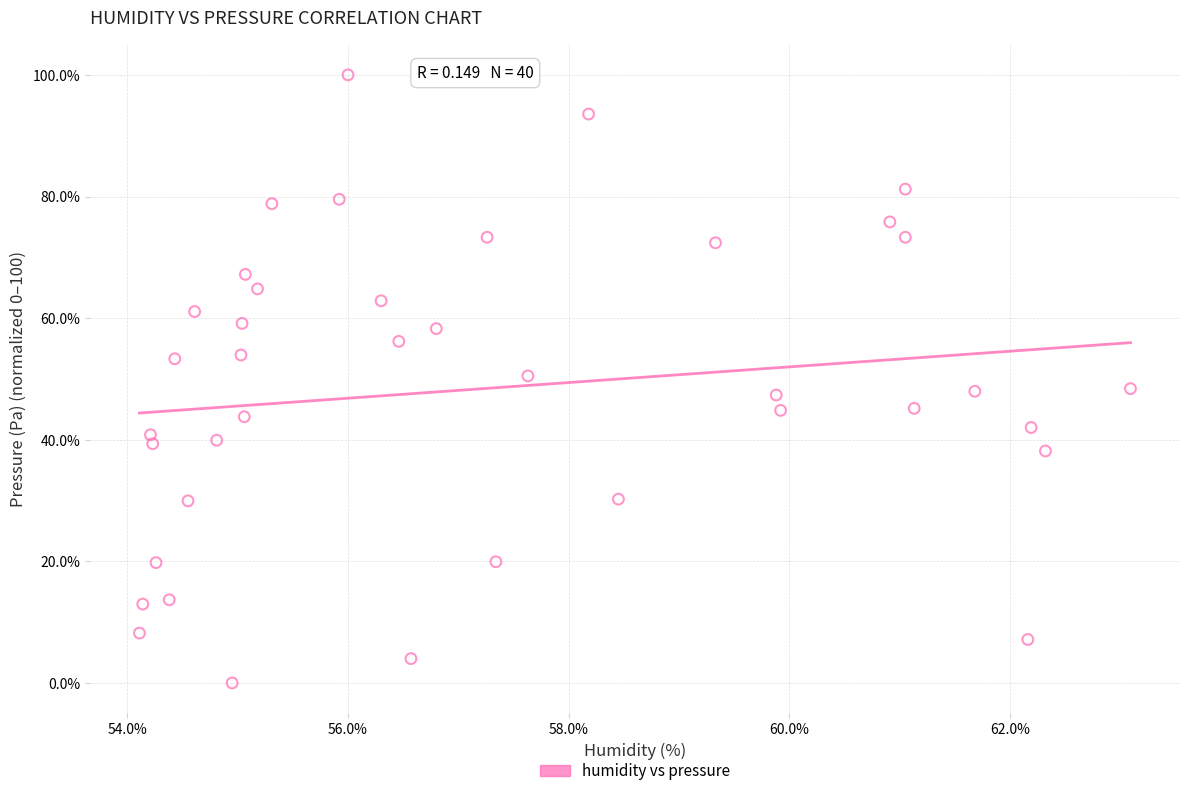

What is the range of X values (max minus min)?

9.0